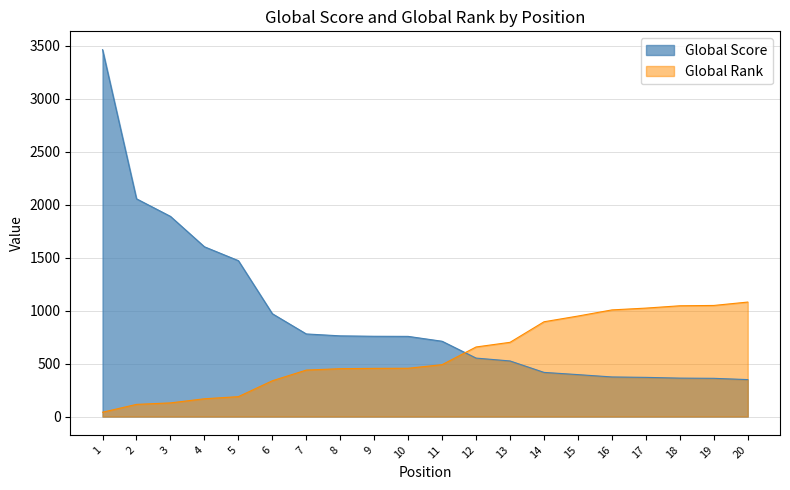

Reading left to right, list all the values displayed in this chart.

Global Score: 3464	2056	1890	1603	1472	971	780	762	758	757	711	552	525	417	396	374	370	363	361	349
Global Rank: 41	115	129	168	188	338	439	452	455	456	490	657	701	895	949	1007	1024	1046	1049	1081